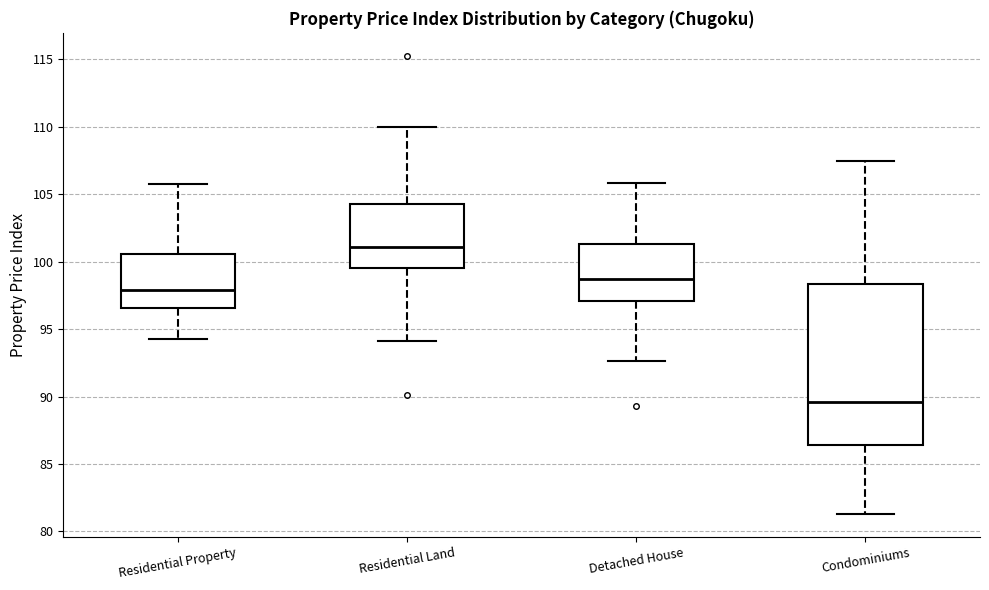

Comparing the boxes themselves (not the whiskers), which one is the tallest?

Condominiums